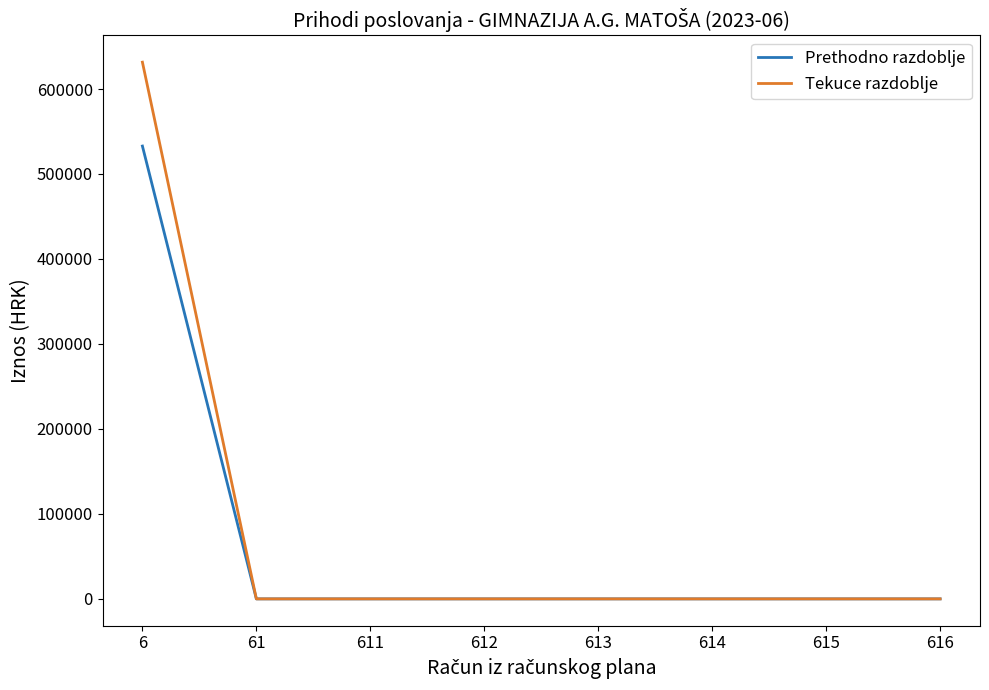

Reading left to right, list all the values displayed in this chart.

Prethodno razdoblje: 532866.5	0.0	0.0	0.0	0.0	0.0	0.0	0.0
Tekuce razdoblje: 631581.3	0.0	0.0	0.0	0.0	0.0	0.0	0.0